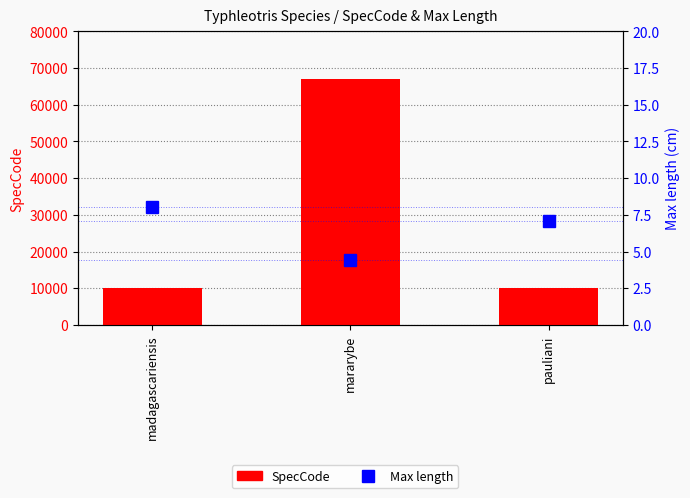

What is the value of the Max length bar at the 2nd from the left?

4.4